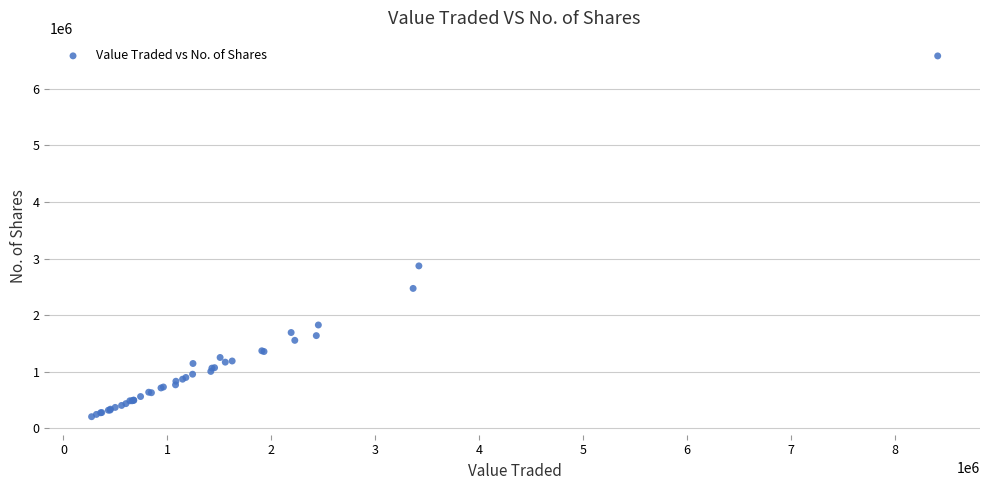

What Y value in the scatter plot is closest to 3393353?

2870390